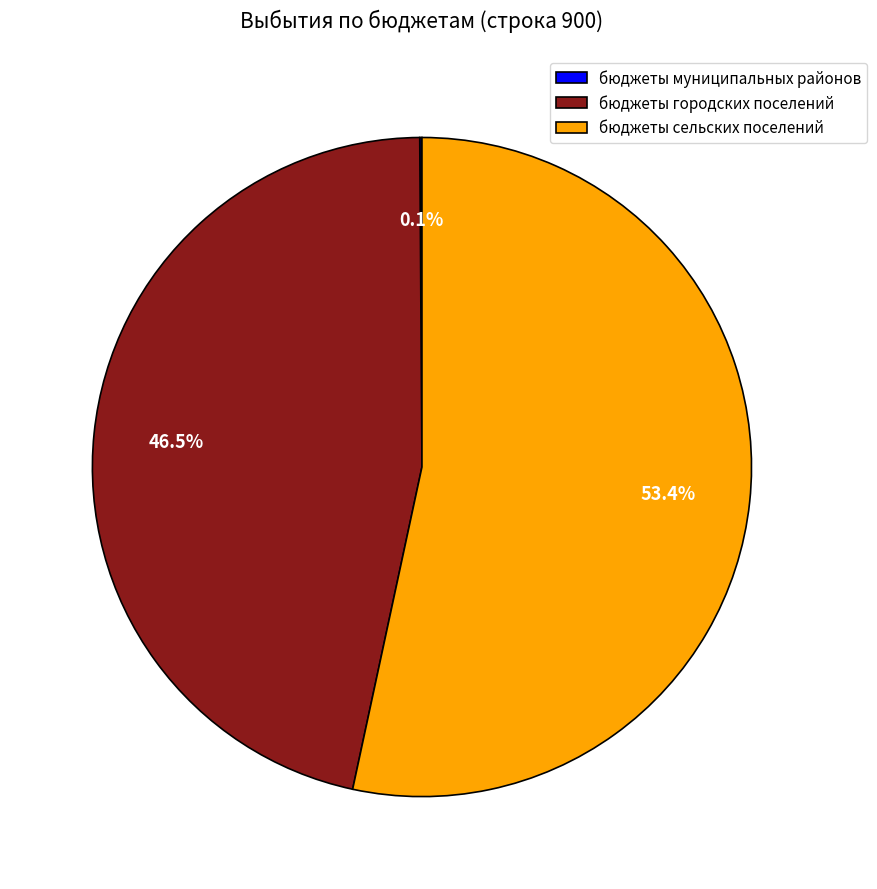

What is the majority slice?

бюджеты сельских поселений